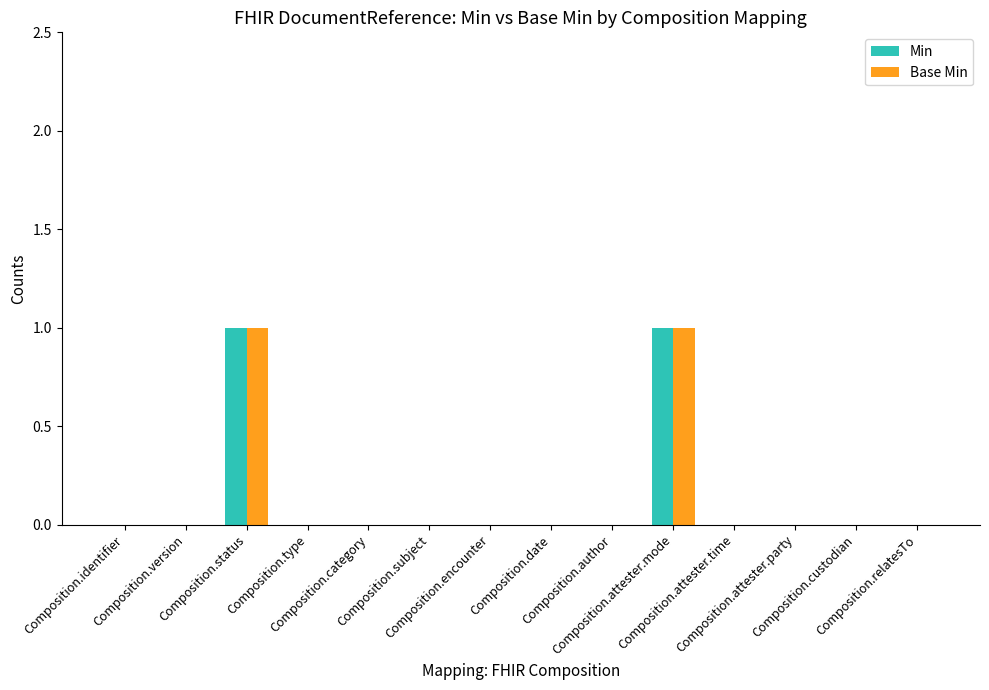

Reading left to right, extract all data points from this chart.

Min: Composition.identifier=0	Composition.version=0	Composition.status=1	Composition.type=0	Composition.category=0	Composition.subject=0	Composition.encounter=0	Composition.date=0	Composition.author=0	Composition.attester.mode=1	Composition.attester.time=0	Composition.attester.party=0	Composition.custodian=0	Composition.relatesTo=0
Base Min: Composition.identifier=0	Composition.version=0	Composition.status=1	Composition.type=0	Composition.category=0	Composition.subject=0	Composition.encounter=0	Composition.date=0	Composition.author=0	Composition.attester.mode=1	Composition.attester.time=0	Composition.attester.party=0	Composition.custodian=0	Composition.relatesTo=0